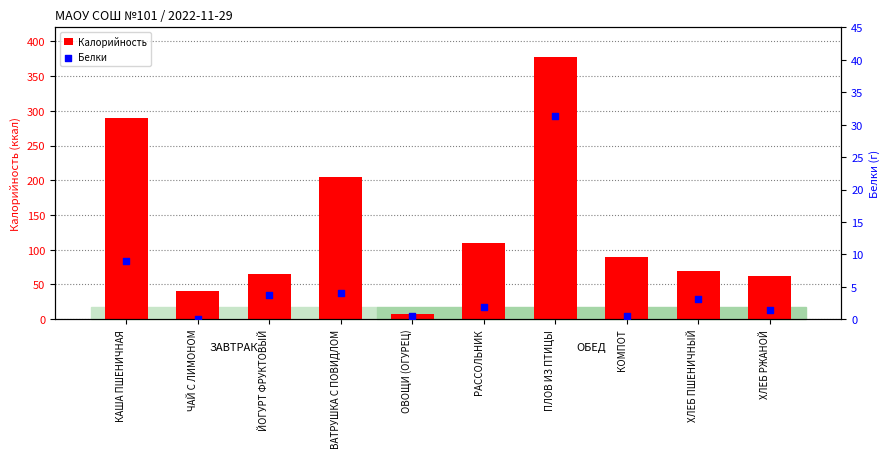

Which series contains the lowest Y value?

Белки